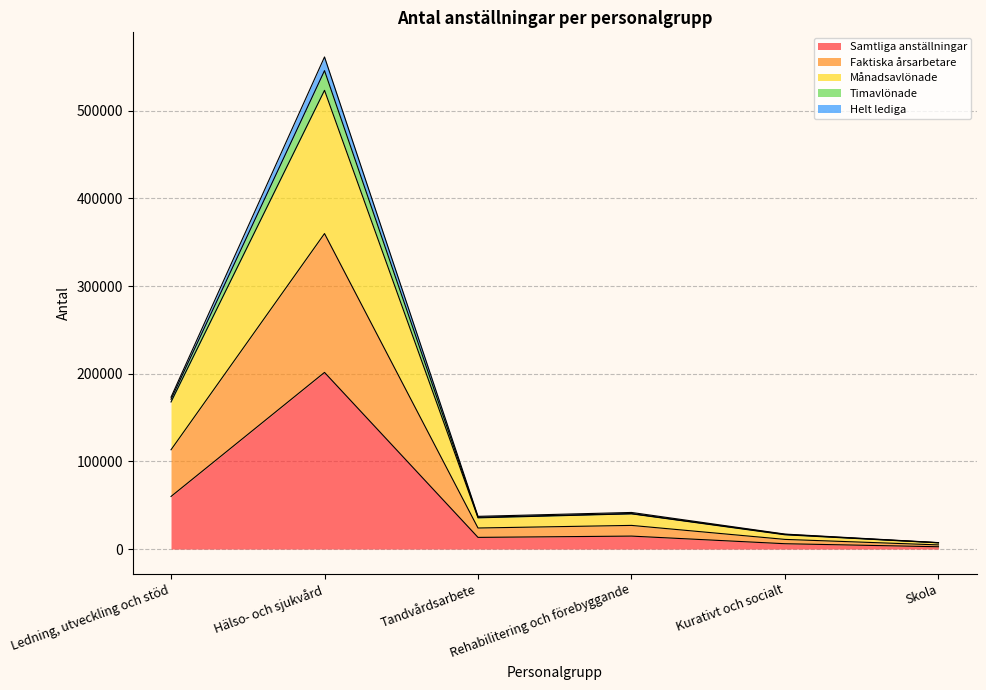

Does the chart display data point markers on the line(s)?

No